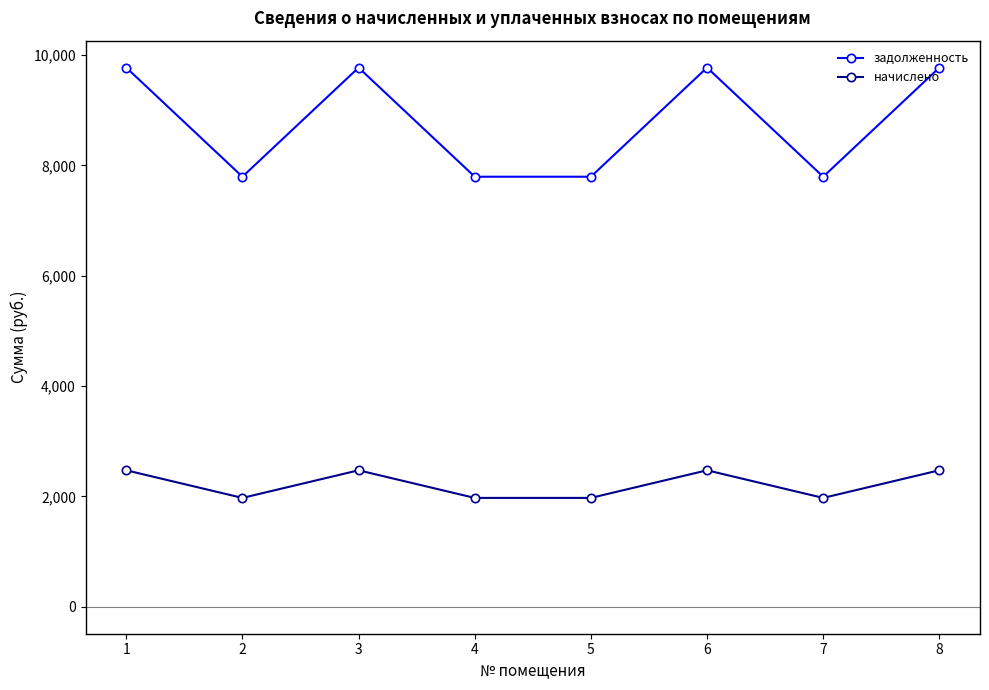

At which category does задолженность reach its first local peak?

3